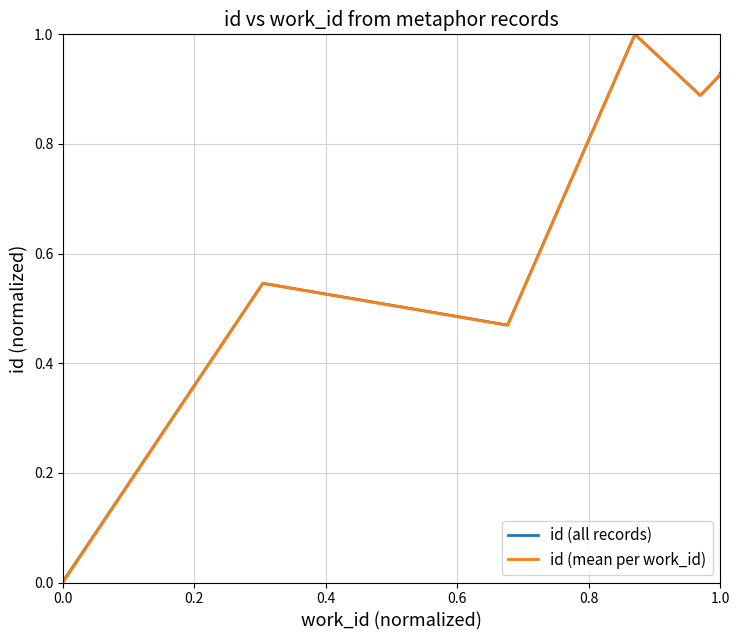

What is the sum of all values?

5.7